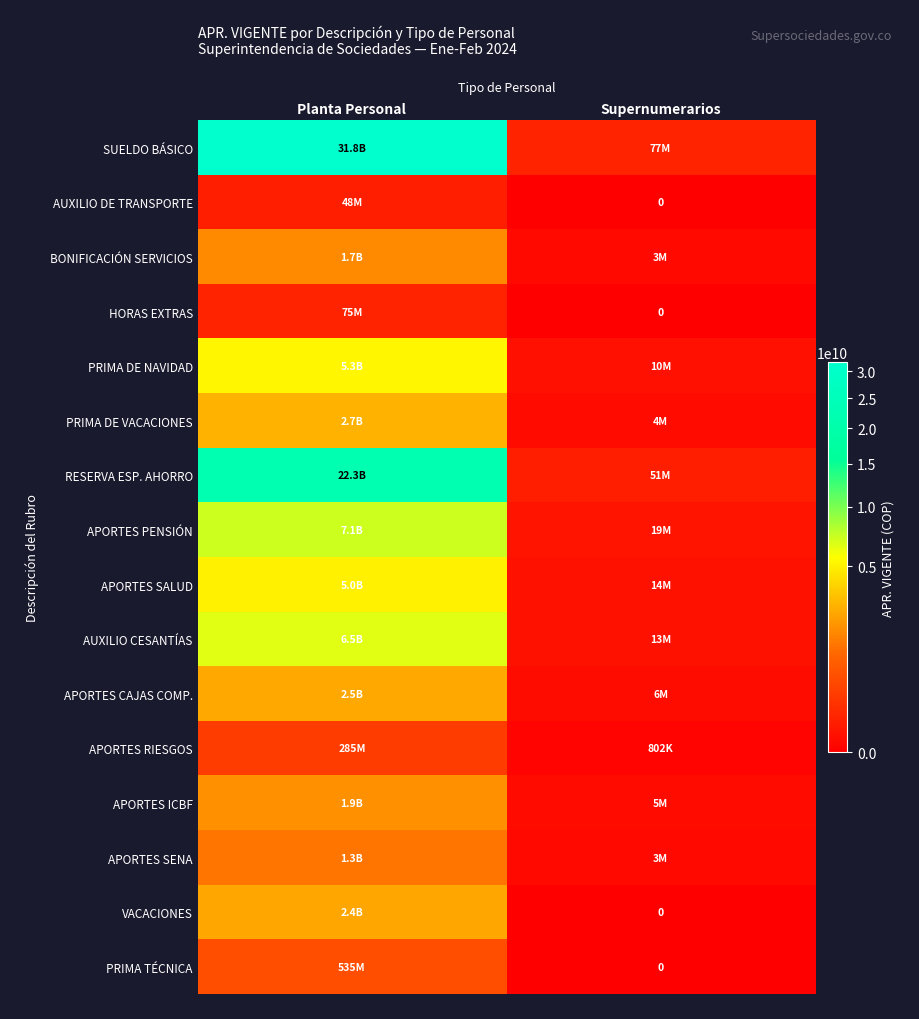

What is the maximum value for PRIMA DE NAVIDAD?

5287527996